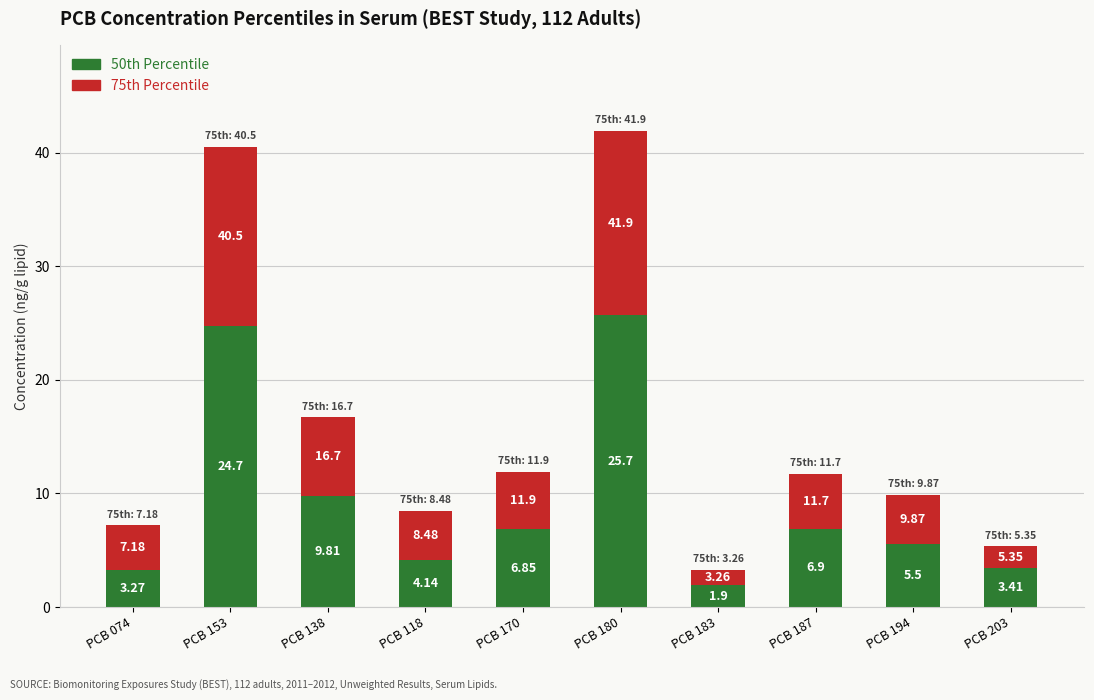

List the labels in order of 50th Percentile value, largest first.

PCB 180, PCB 153, PCB 138, PCB 187, PCB 170, PCB 194, PCB 118, PCB 203, PCB 074, PCB 183